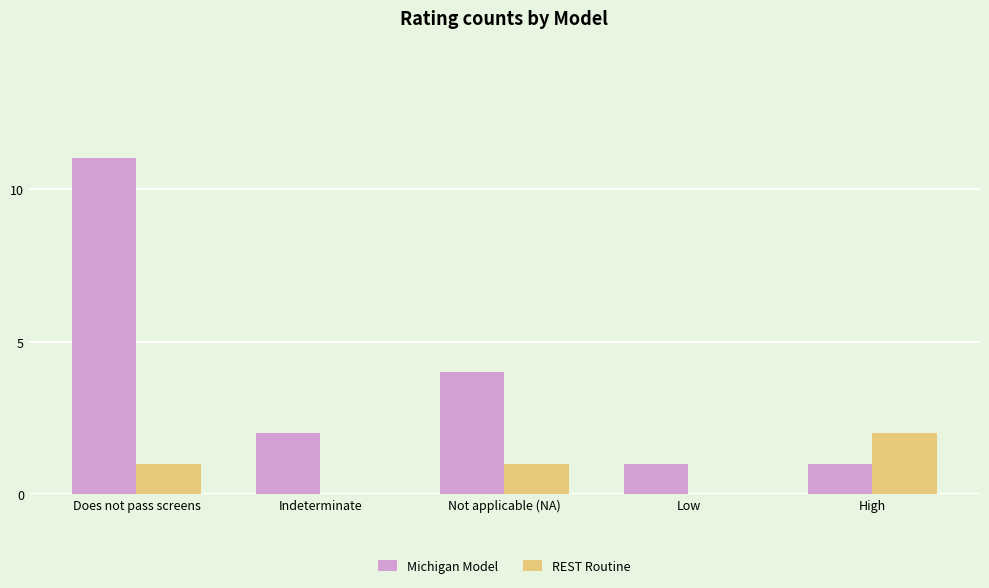

What is the total value across all series at High?

3